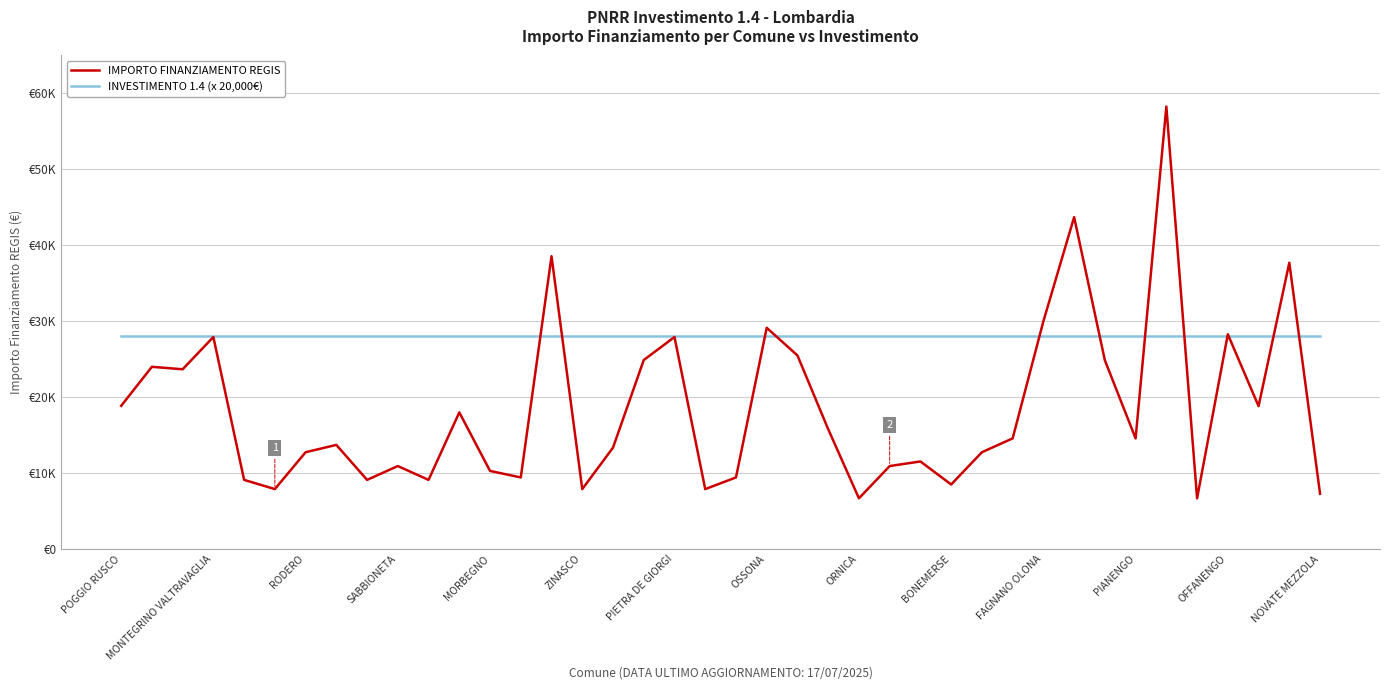

Does the chart display data point markers on the line(s)?

No